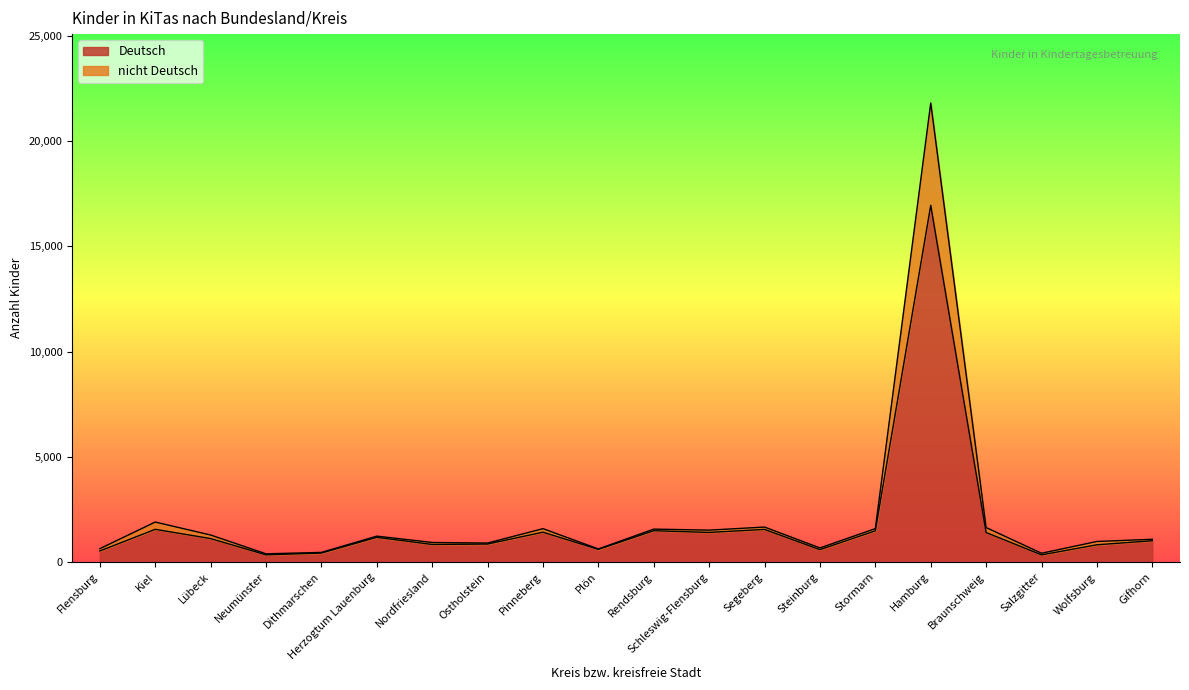

Rank the series by their average value, from lowest to highest.

Deutsch, nicht Deutsch